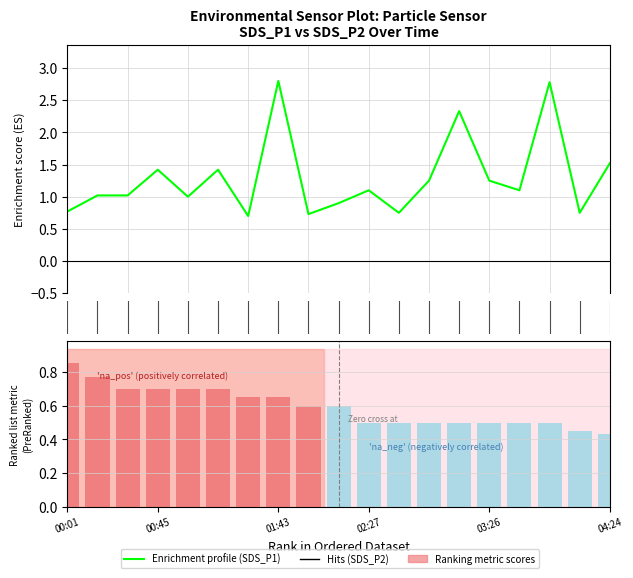

At which label is Ranking metric scores closest to 0?

04:24